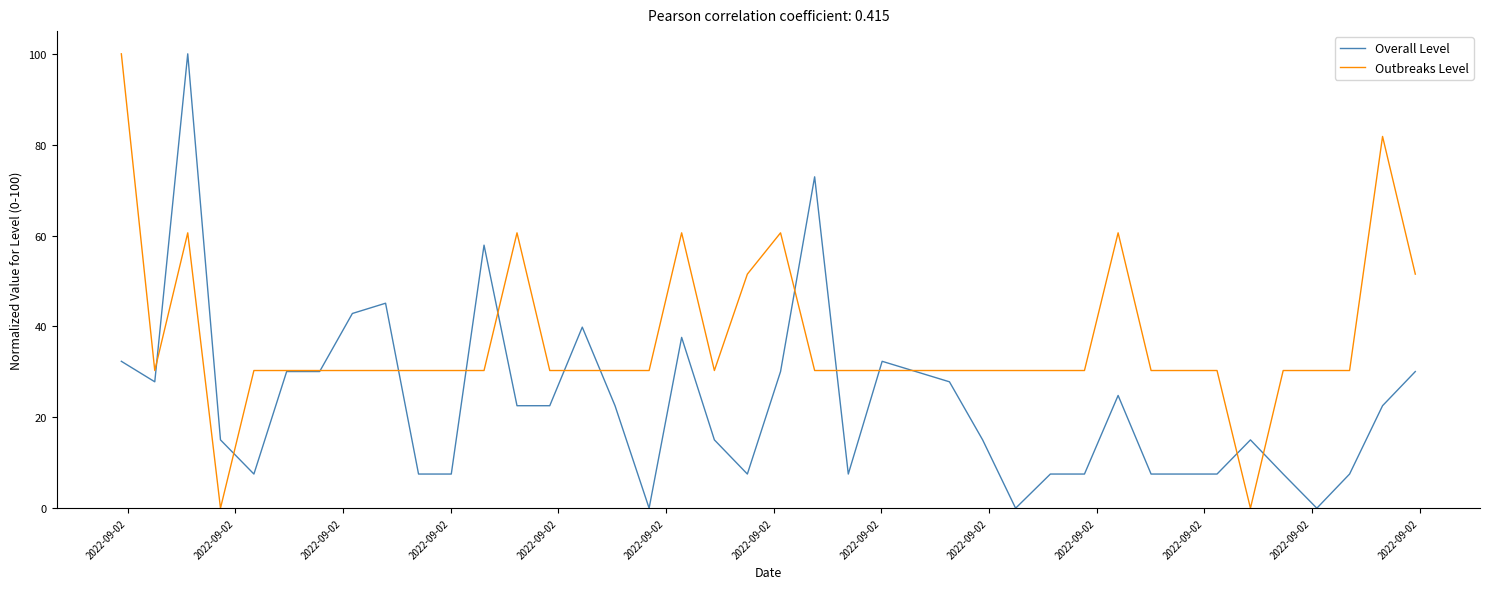

Rank the series by their average value, from lowest to highest.

Overall Level, Outbreaks Level